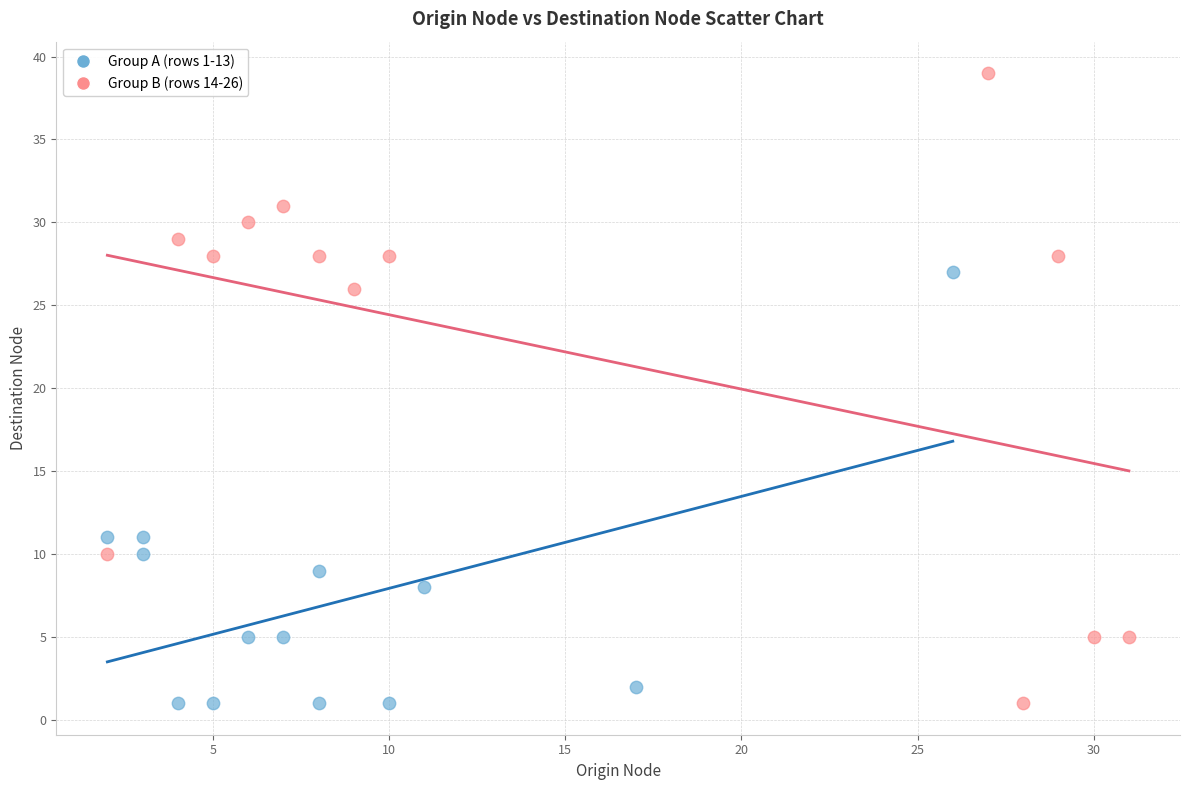

Which series contains the highest Y value?

Group B (rows 14-26)